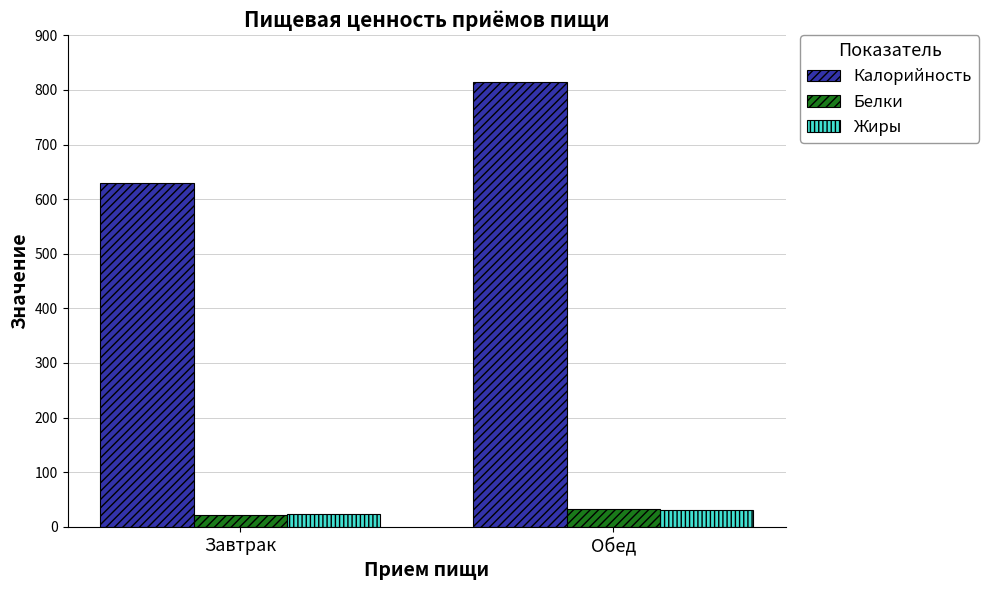

How many Калорийность values are between 630 and 814?

2